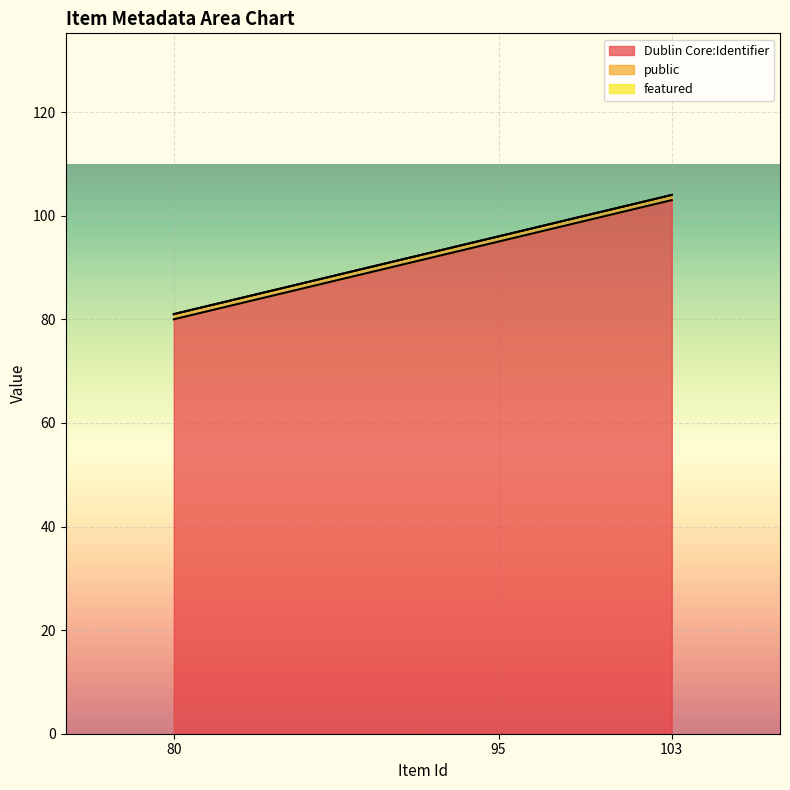

Rank the series by their maximum value, from highest to lowest.

Dublin Core:Identifier, public, featured